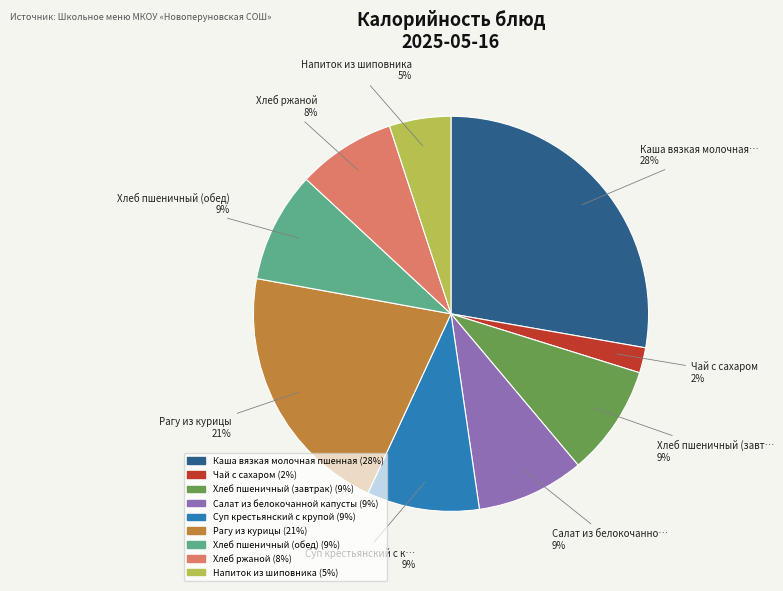

Is Хлеб ржаной the majority of the pie?

No